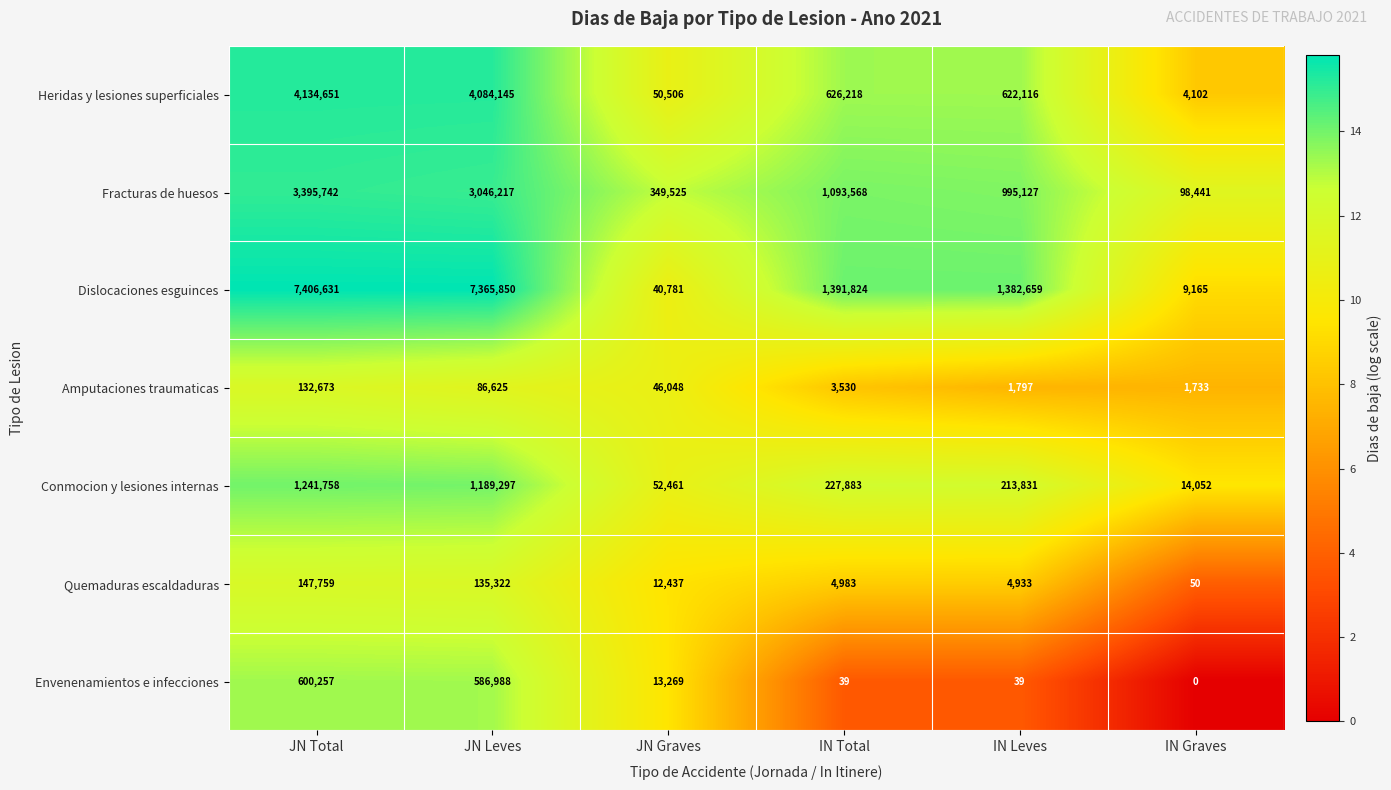

Is the value of Amputaciones traumaticas at IN Leves greater than the value of Dislocaciones esguinces at IN Graves?

No